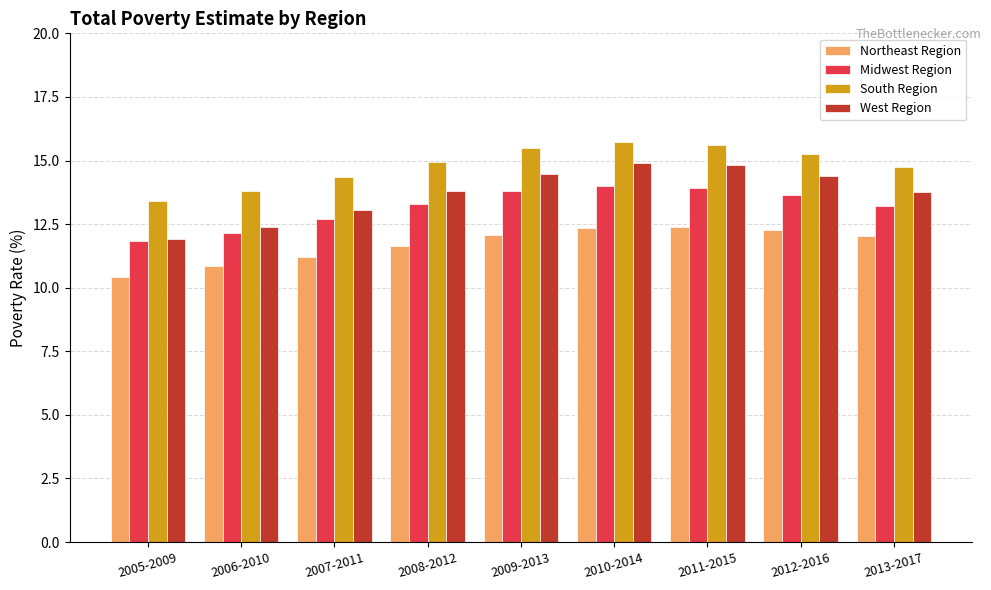

How many bars are there in total?

36